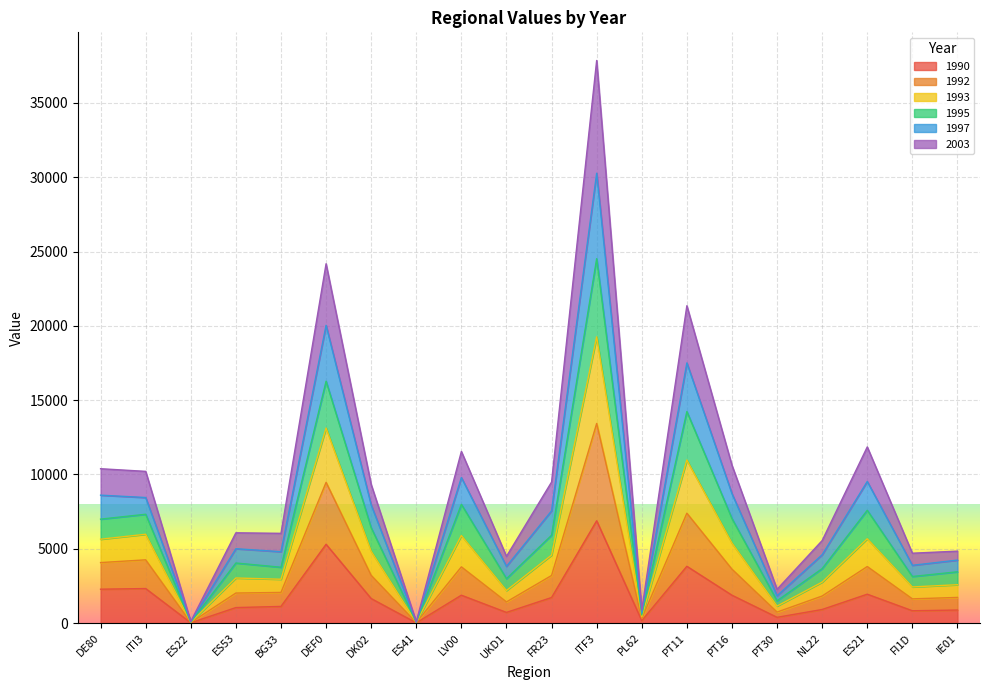

What is the spread (max minus min) of values at ES22?

92